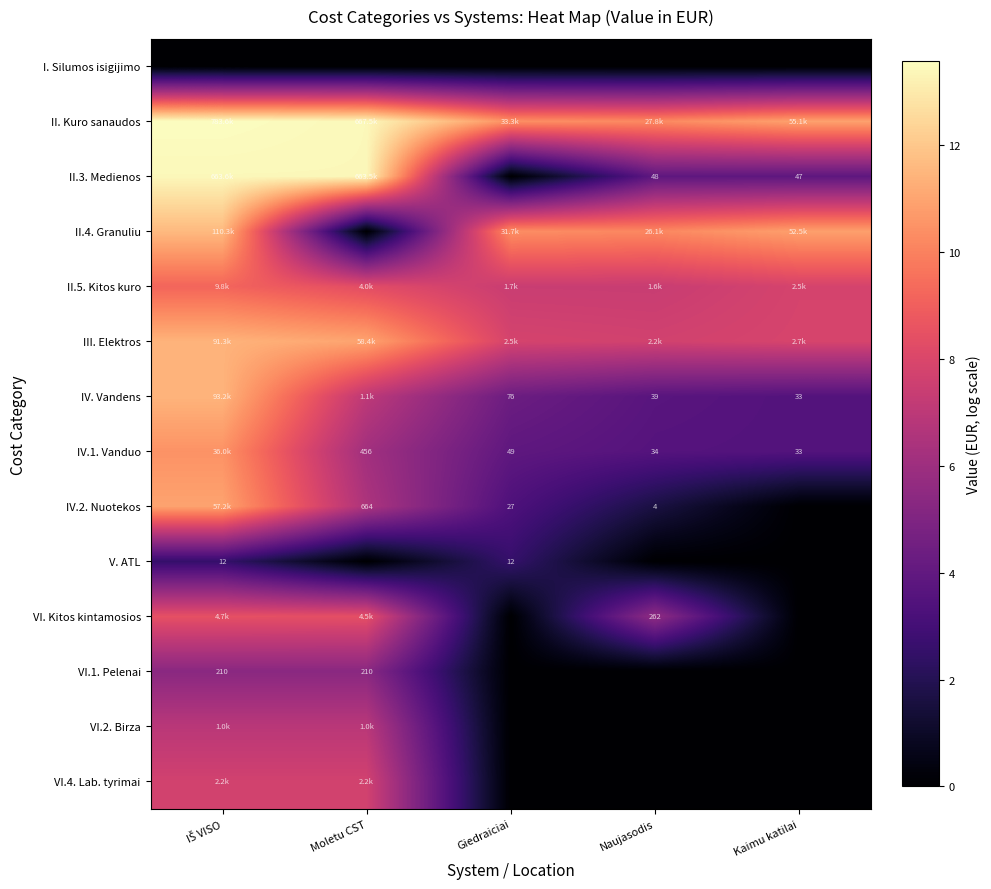

Is the value of VI.1. Pelenai at Moletu CST greater than the value of IV.2. Nuotekos at Moletu CST?

No